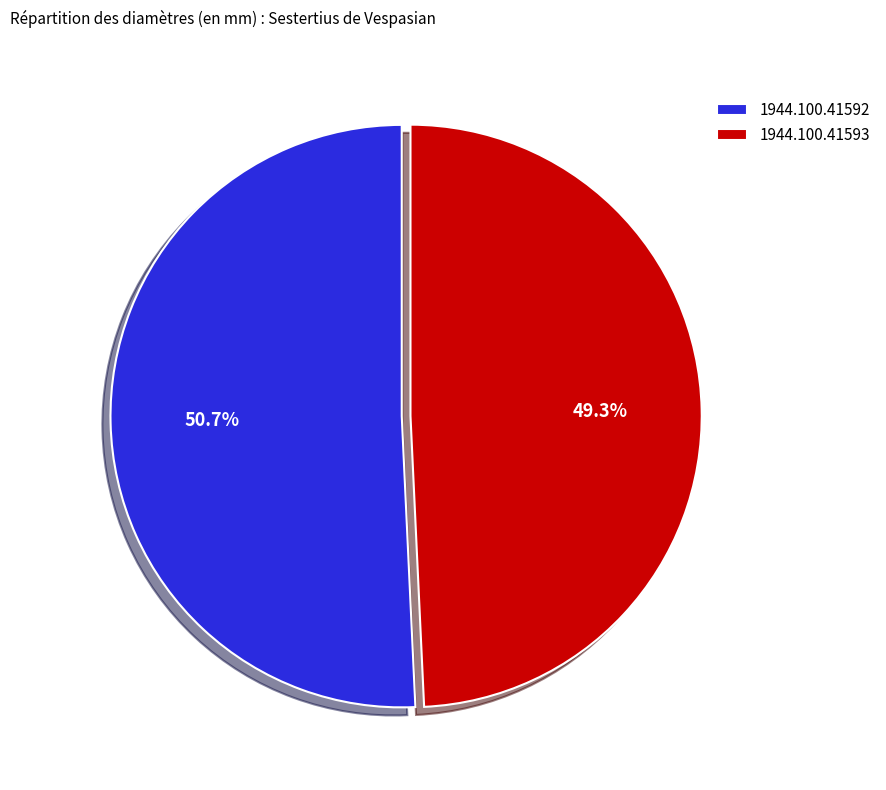

Rank the categories by value from highest to lowest.

1944.100.41592, 1944.100.41593